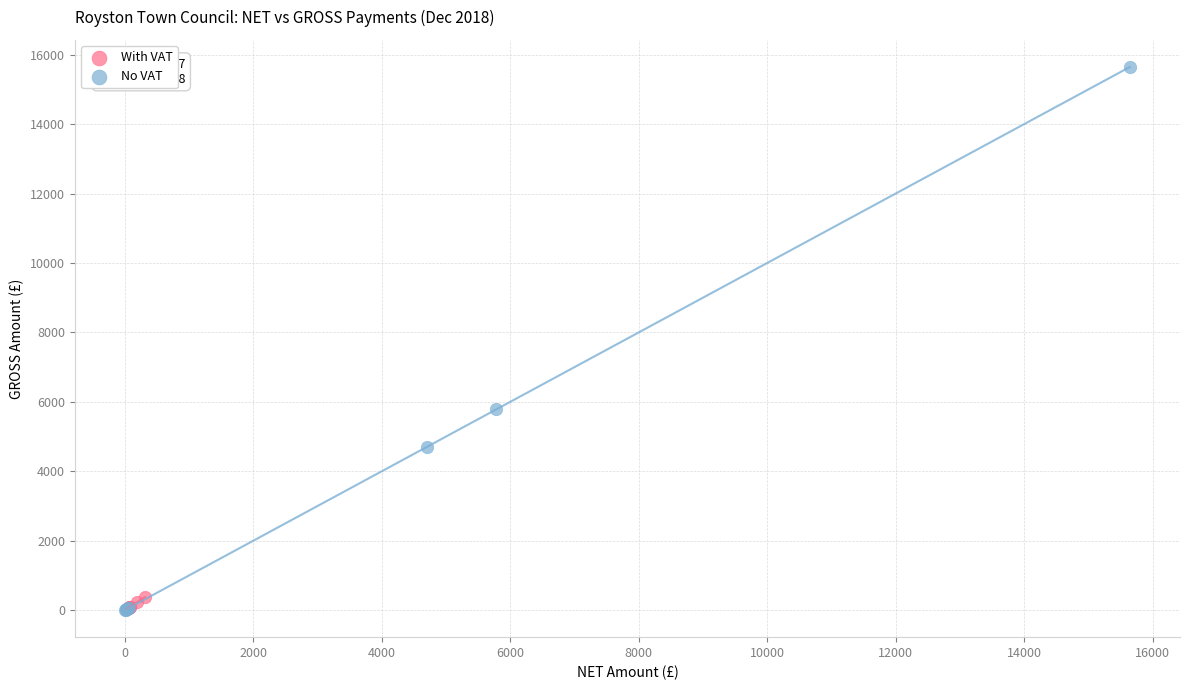

Which series has the largest Y range (max minus min)?

No VAT